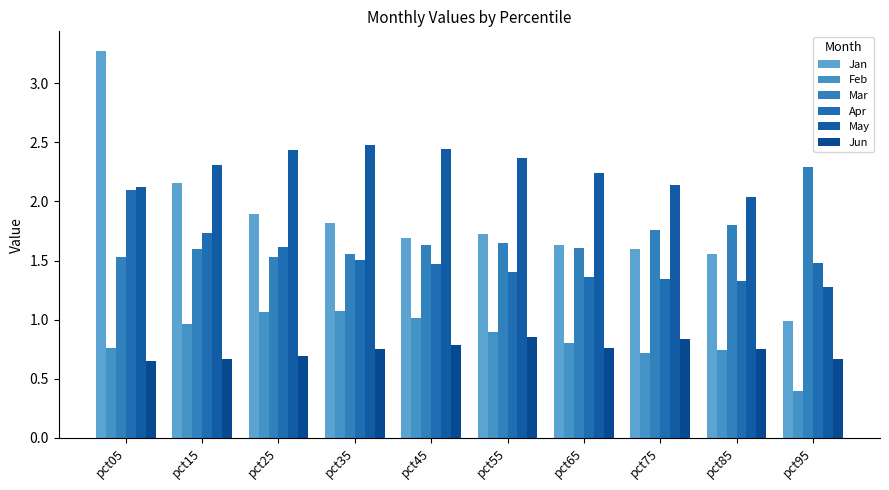

Which category has the highest value across all series?

pct05